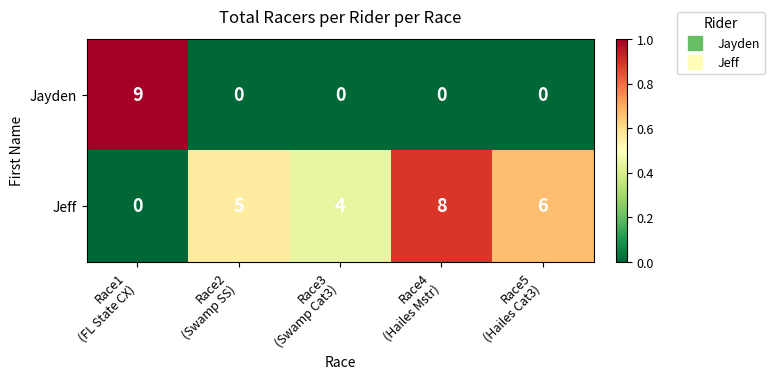

At how many categories does at least one series exceed 2?

5